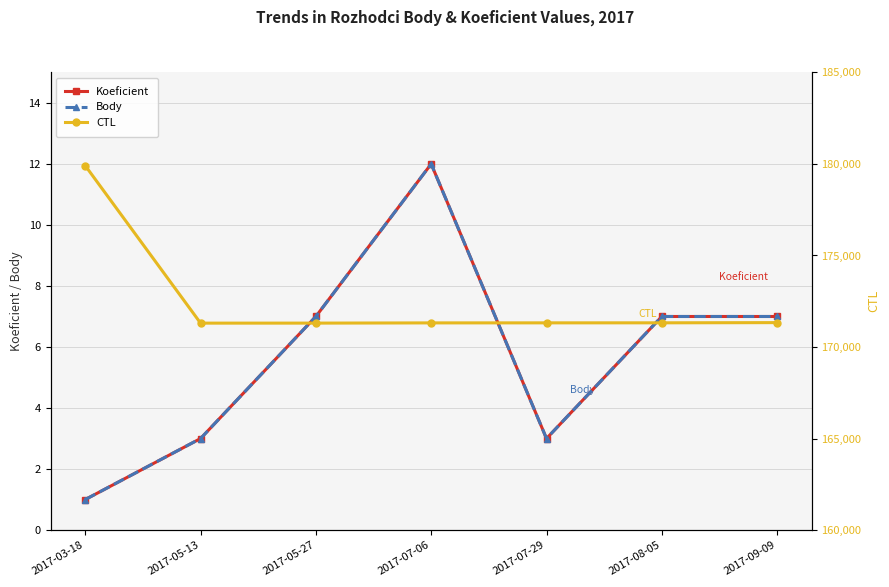

What is the approximate value of Koeficient at 2017-05-27?

7